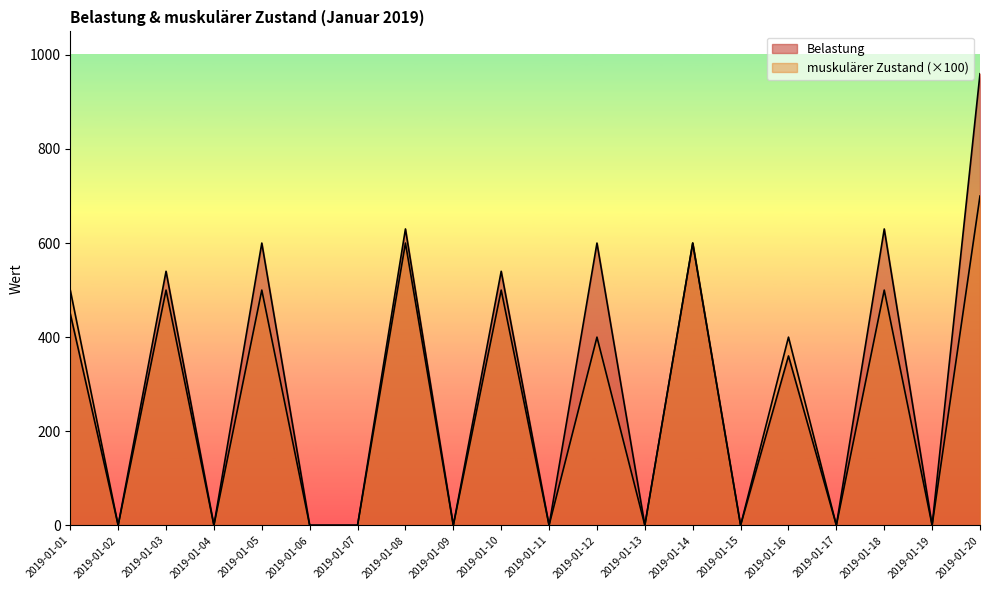

In muskulärer Zustand, how many points are lower than both neighbors (excluding endpoints)?

8